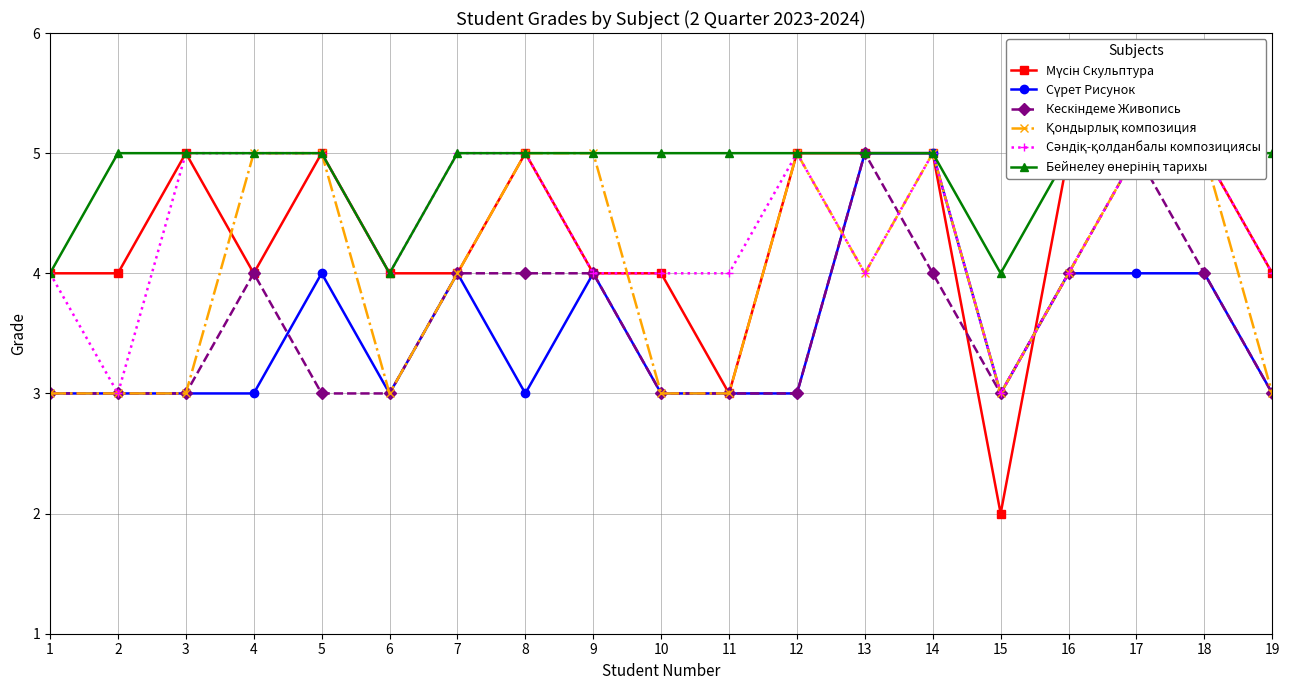

How many interior local valleys does the Кескіндеме Живопись series have?

1